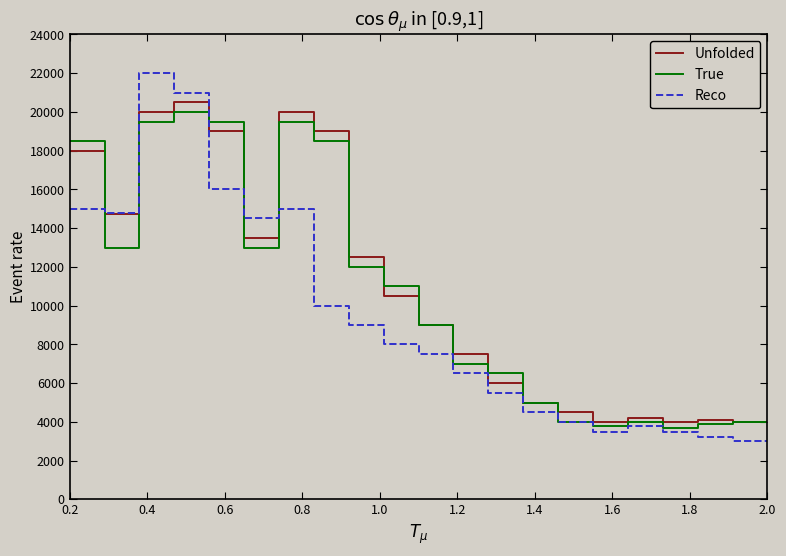

True or false: Unfolded has more than 1 points higher than both neighbors.

False